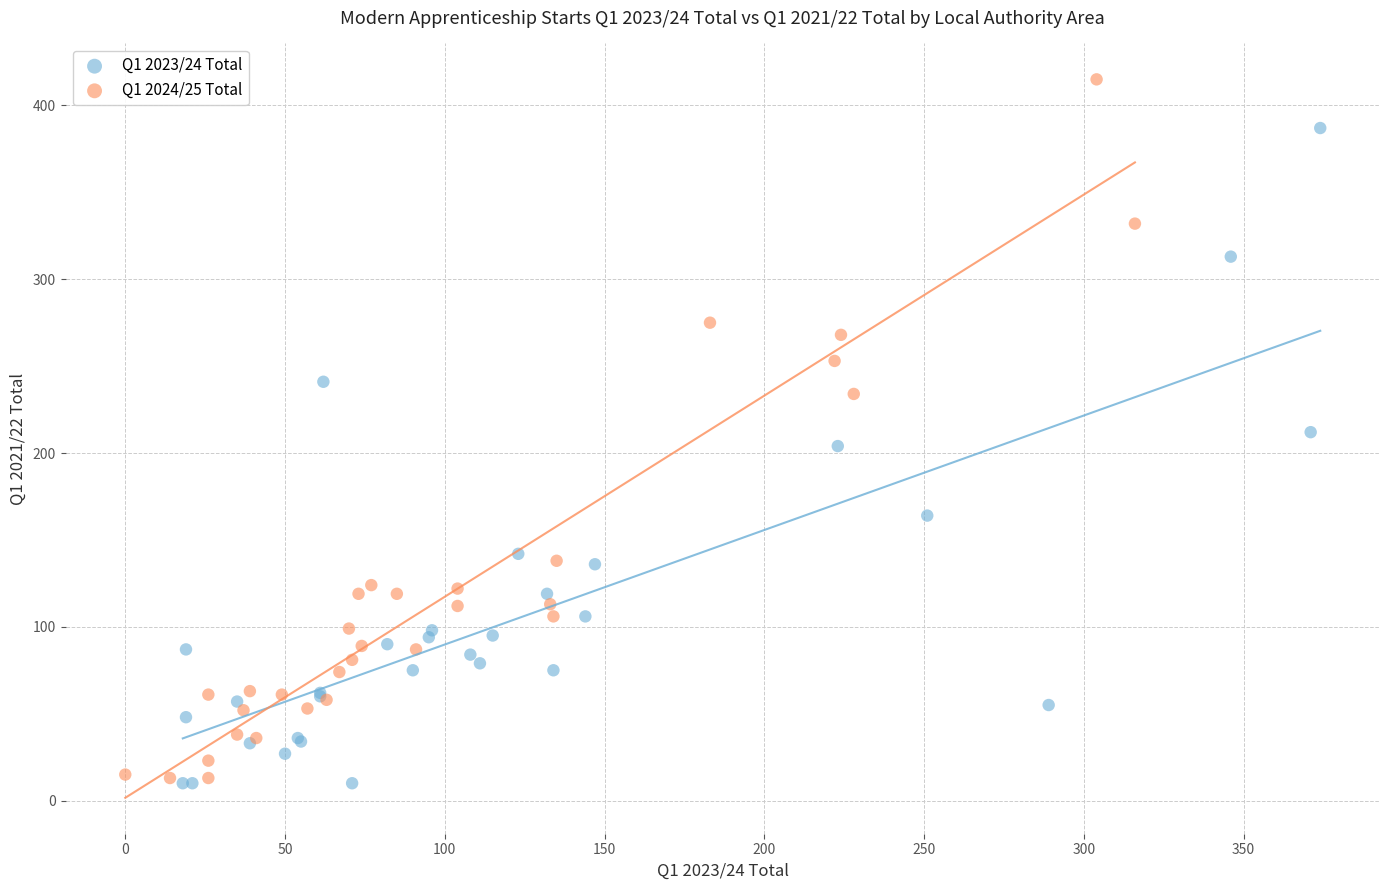

What are all the series names shown in the legend?

Q1 2023/24 Total, Q1 2024/25 Total